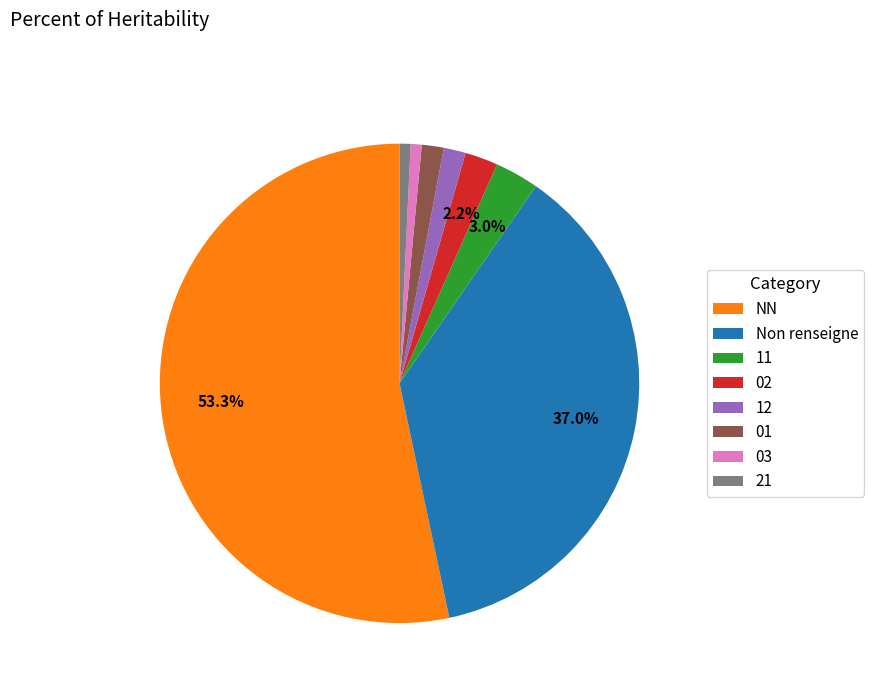

Does 21 account for over 50% of the chart?

No